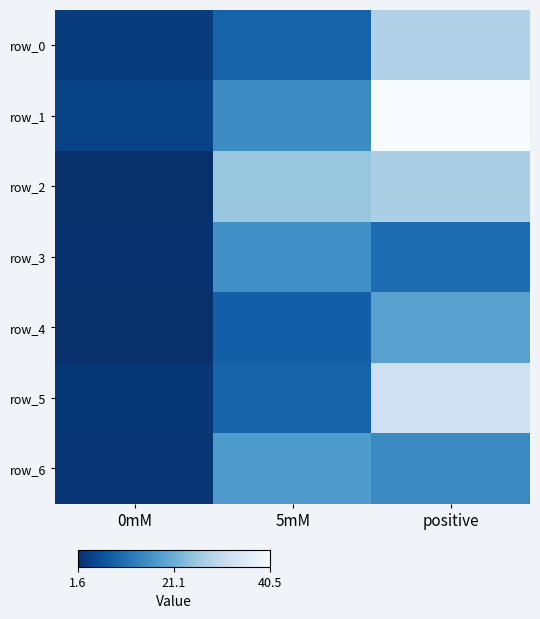

Where is row_5 nearest to the value 17?

5mM